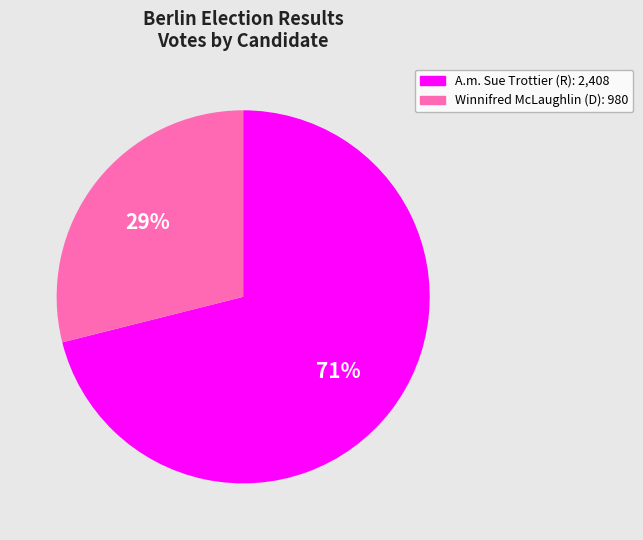

Count the number of slices in the pie.

2